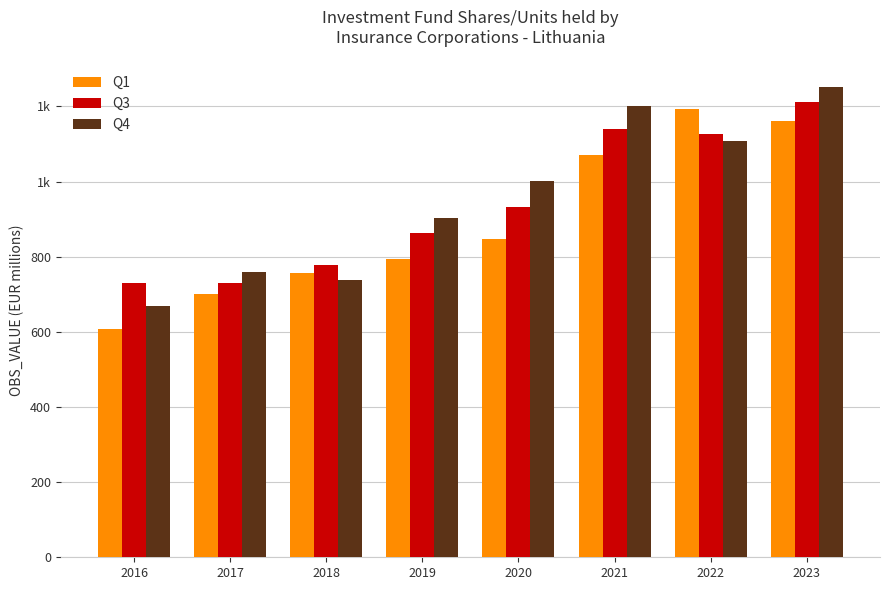

What is the value of the Q1 bar at the 4th from the left?

794